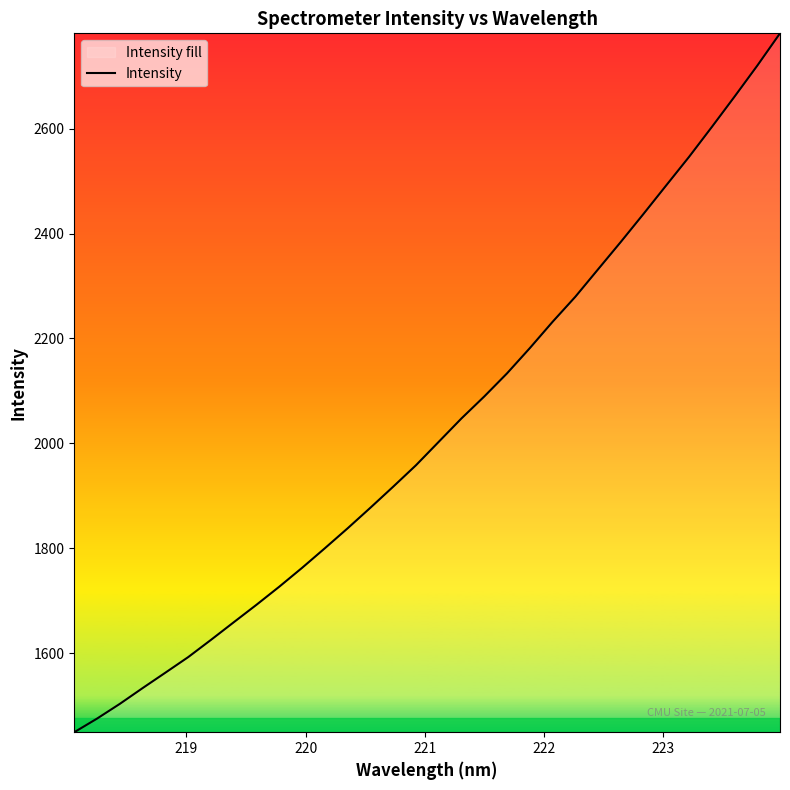

What is the smallest value displayed?

1449.5